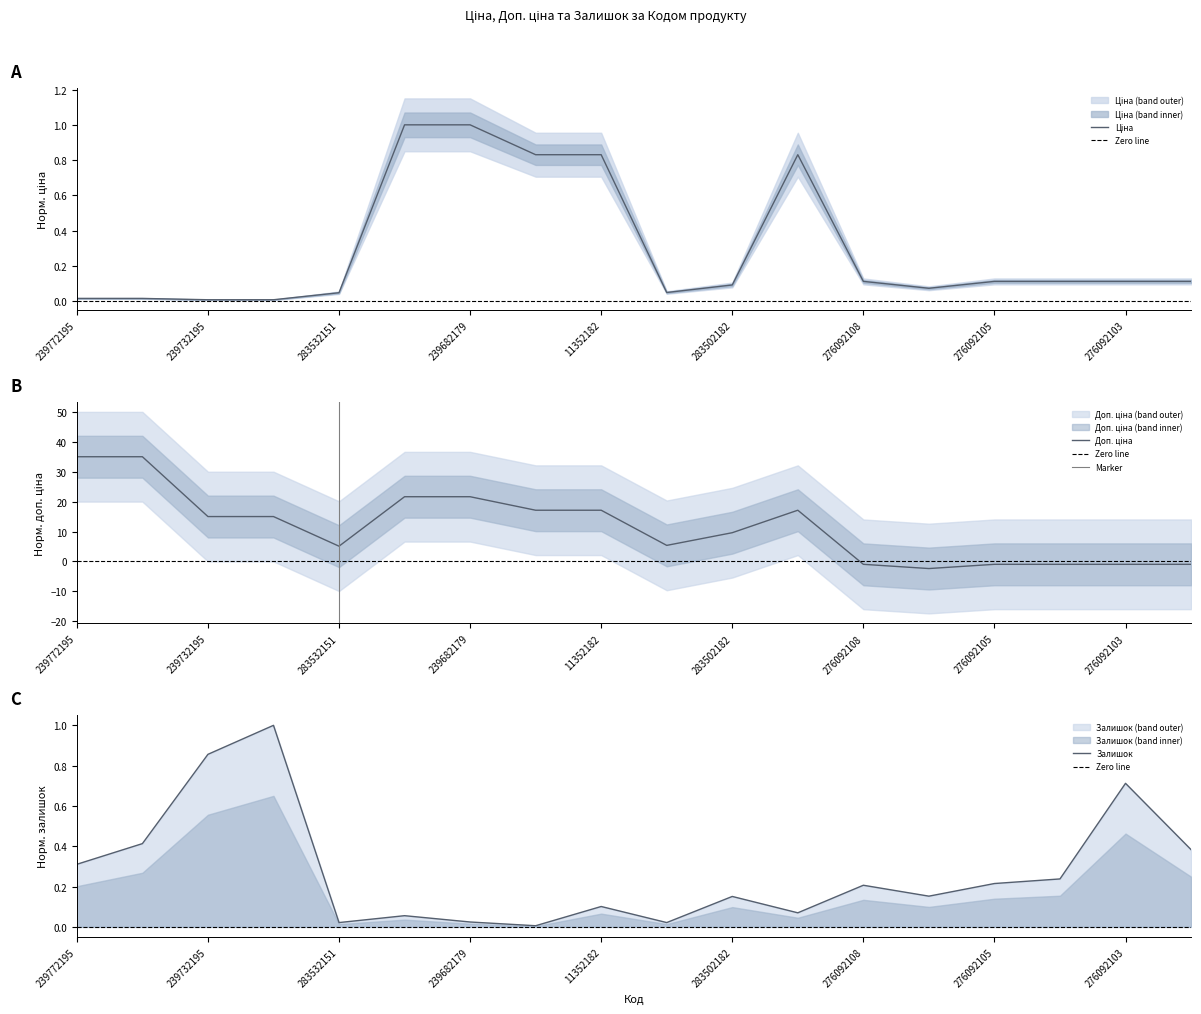

What is the maximum value for Залишок?

1.0